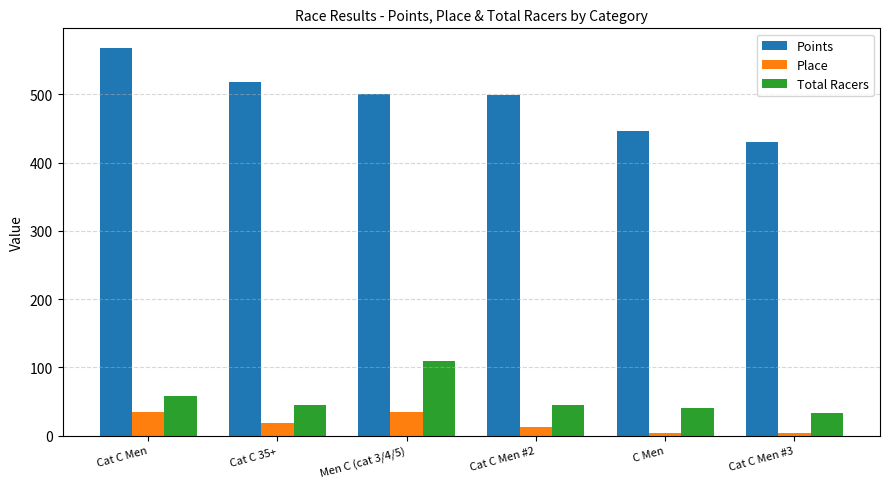

True or false: Place has a value of 13.0 at Cat C Men #2.

True